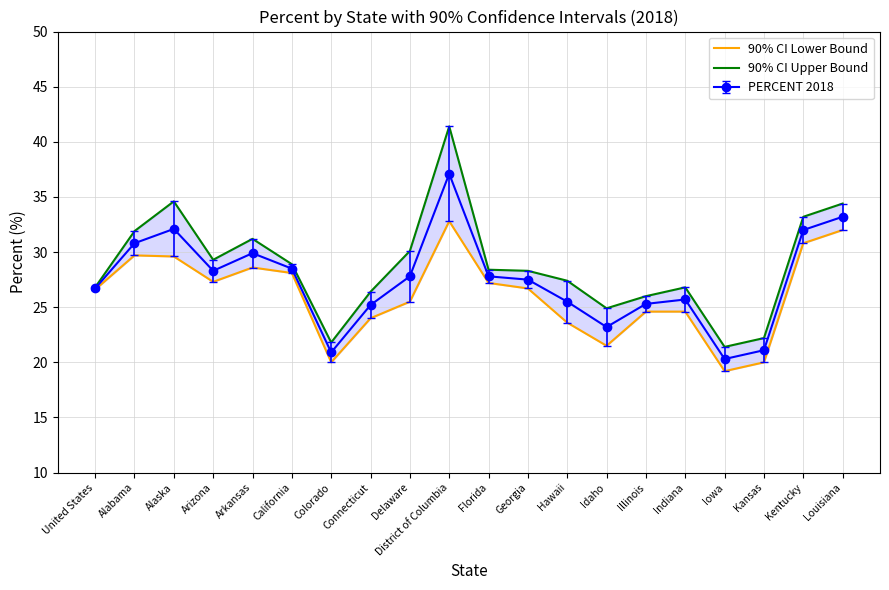

Reading left to right, extract all data points from this chart.

90% CI Lower Bound: 26.6	29.7	29.6	27.3	28.6	28.1	20.0	24.0	25.5	32.8	27.2	26.7	23.6	21.5	24.6	24.6	19.2	20.0	30.8	32.0
90% CI Upper Bound: 26.8	31.9	34.6	29.3	31.2	28.9	21.8	26.4	30.1	41.4	28.4	28.3	27.4	24.9	26.0	26.8	21.4	22.2	33.2	34.4